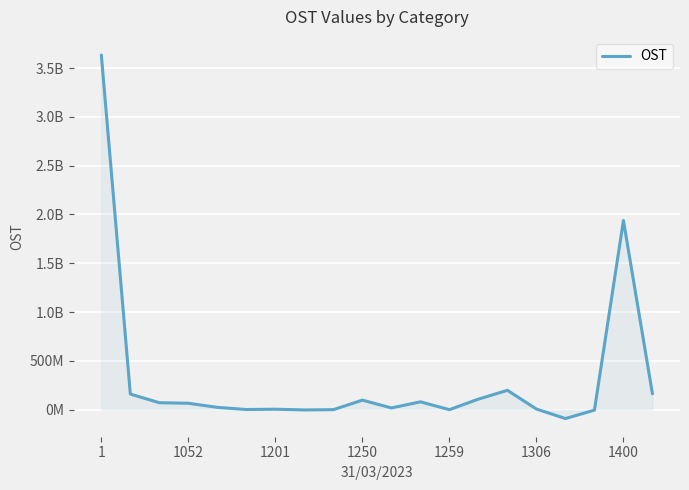

How many interior local valleys (lower than both neighbors) does the data have?

5